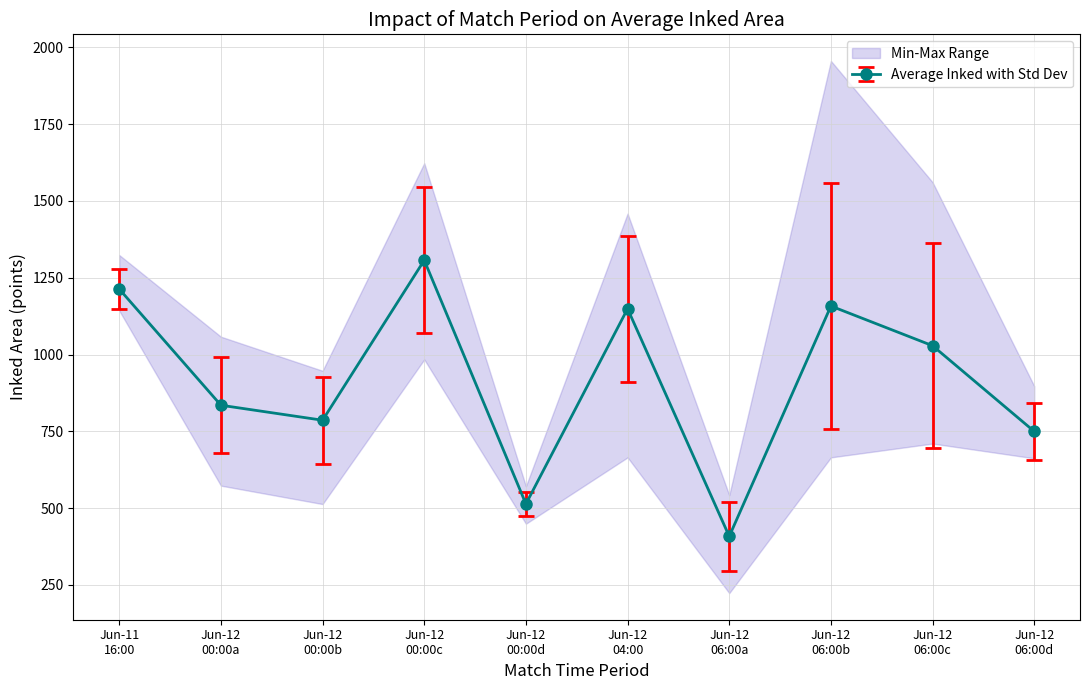

How many data points in Average Inked with Std Dev are less than 1028?

5